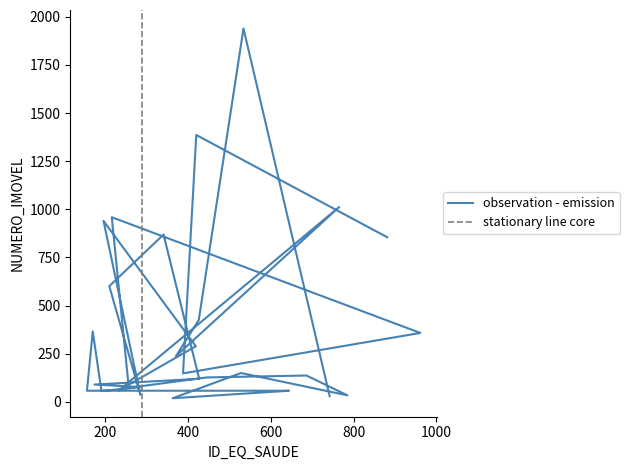

How many series are shown in this chart?

1